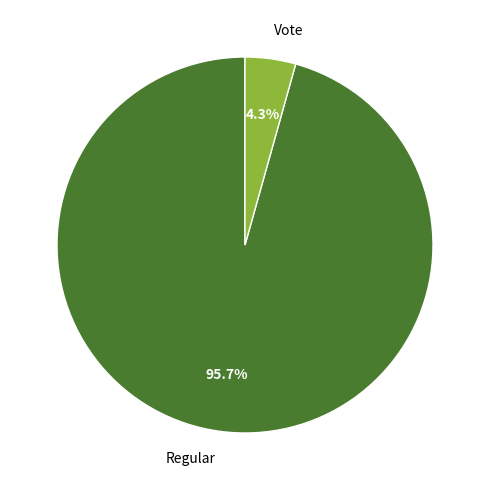

What percentage is the Regular slice, to the nearest percent?

96%